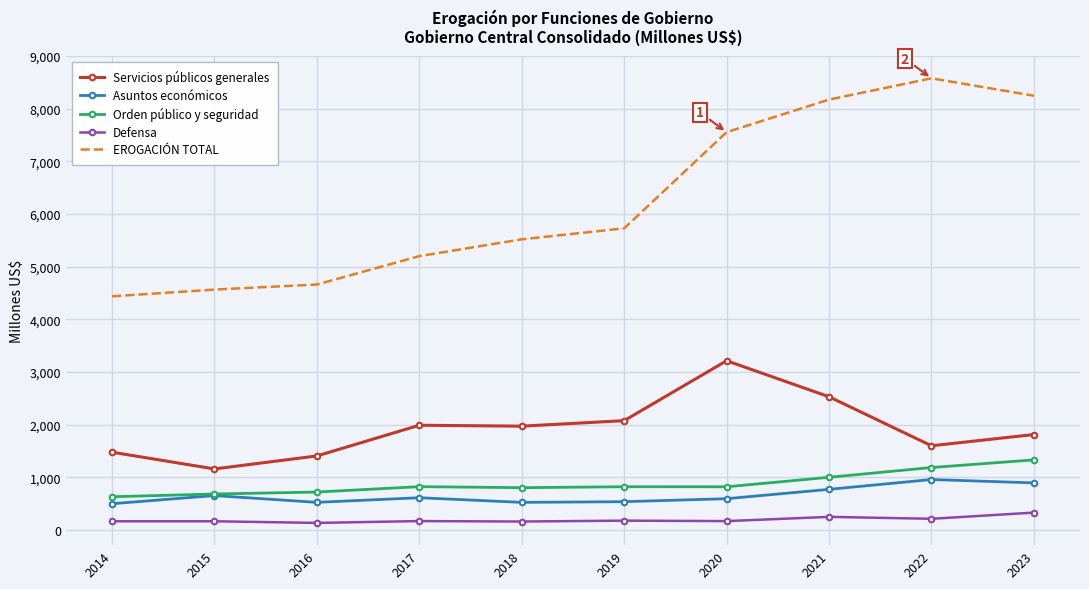

Which series changed the most between 2018 and 2019?

EROGACIÓN TOTAL